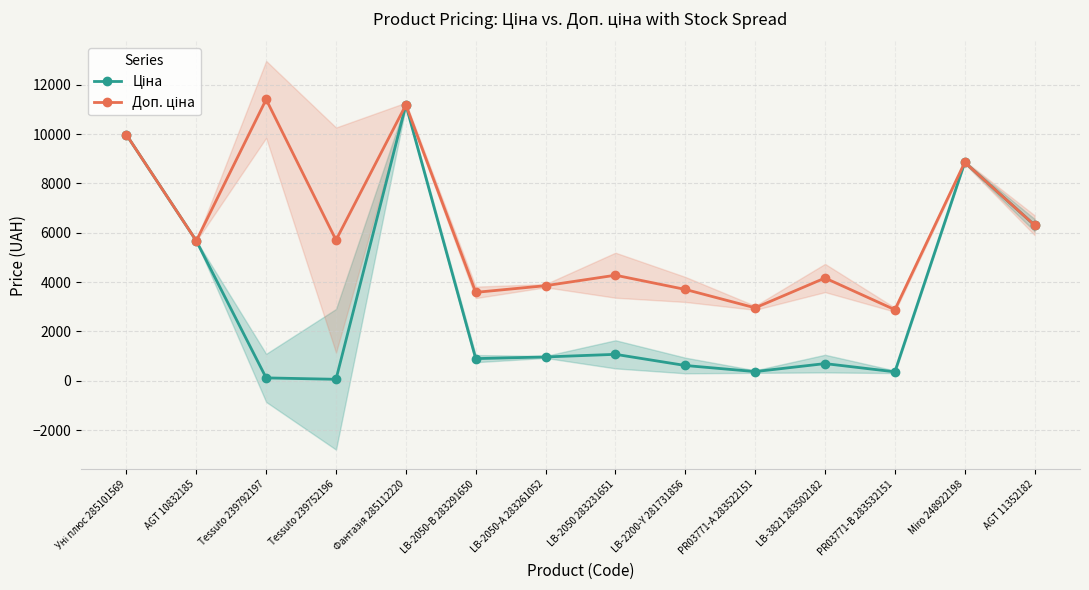

How many interior local peaks does the Ціна series have?

4